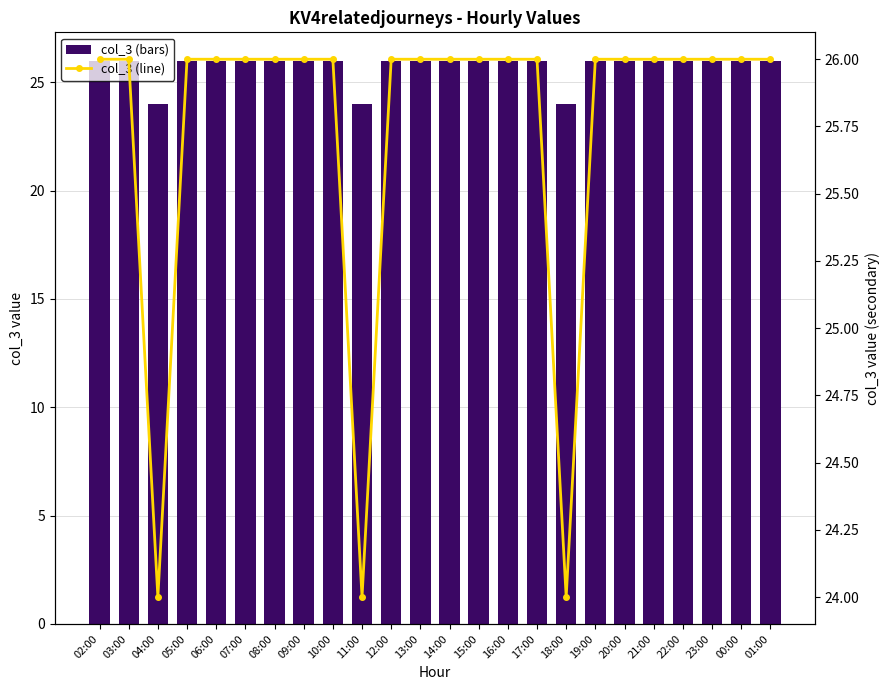

What is the label of the 20th bar from the left?

21:00